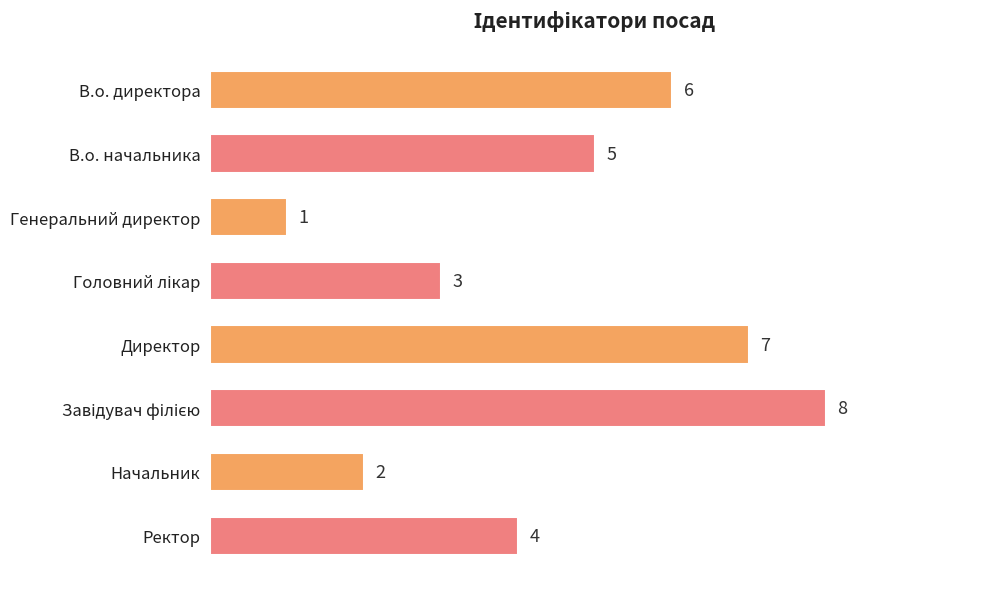

Reading top to bottom, what are all the values shown in this chart?

6	5	1	3	7	8	2	4